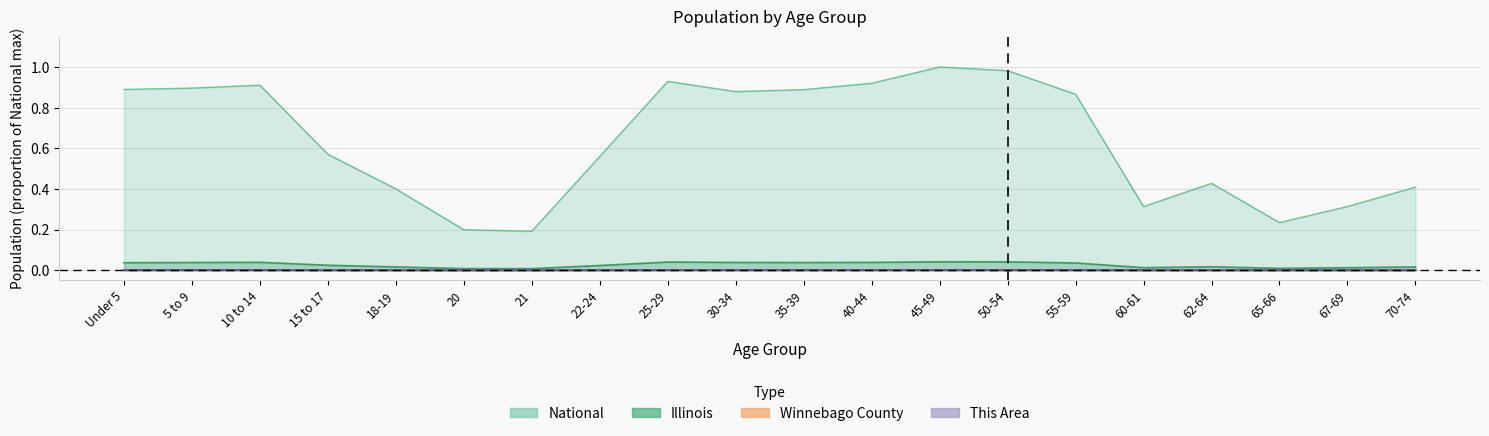

What is the maximum value for National?

1.0